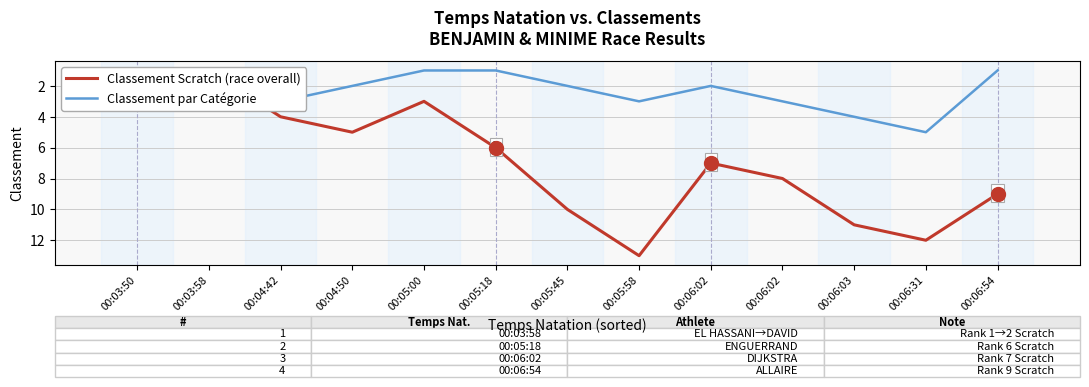

Rank the series by their maximum value, from lowest to highest.

Classement par Cat., Classement Scratch